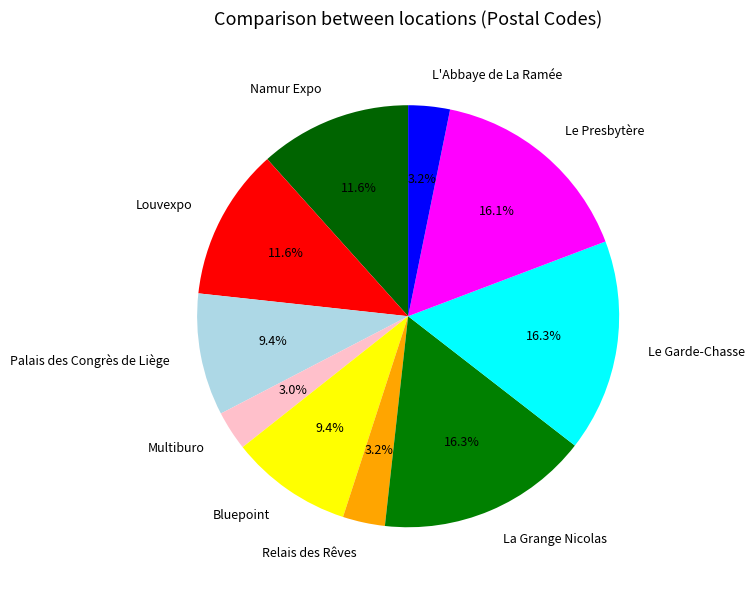

Count the number of slices in the pie.

10